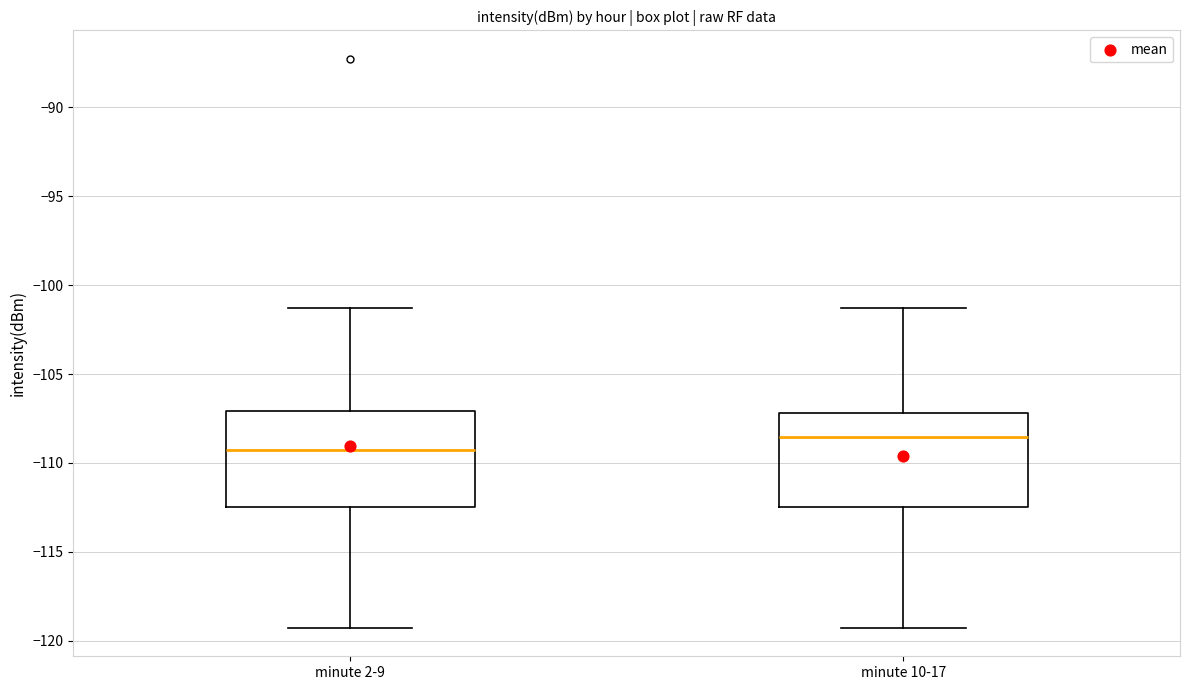

Which box's median line is the lowest?

minute 2-9